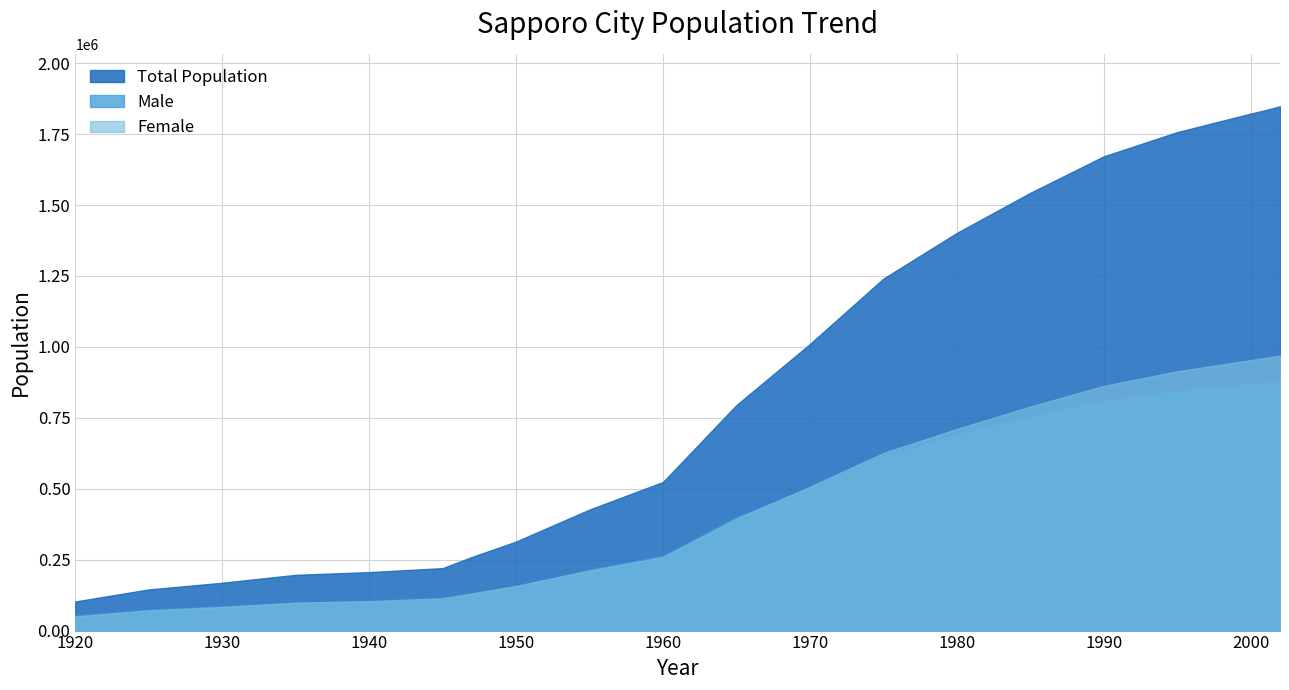

List the labels in order of Female value, smallest first.

1920, 1925, 1930, 1935, 1940, 1945, 1947, 1950, 1955, 1960, 1965, 1970, 1975, 1980, 1985, 1990, 1995, 2000, 2001, 2002